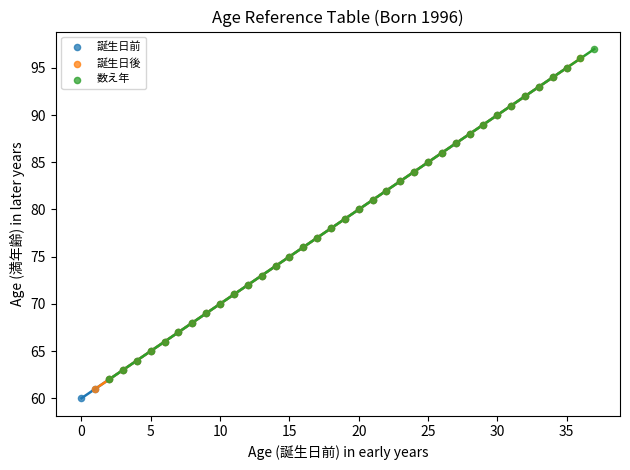

Which series reaches the minimum Y coordinate?

誕生日前